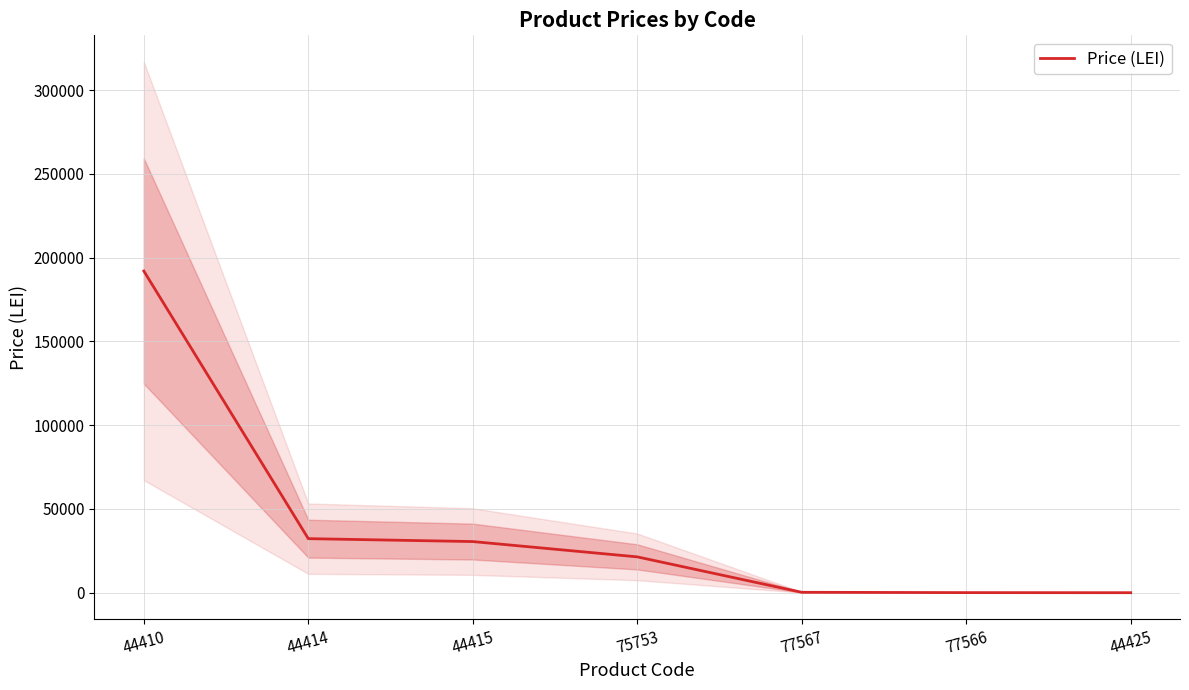

How many values are below 21434?

3